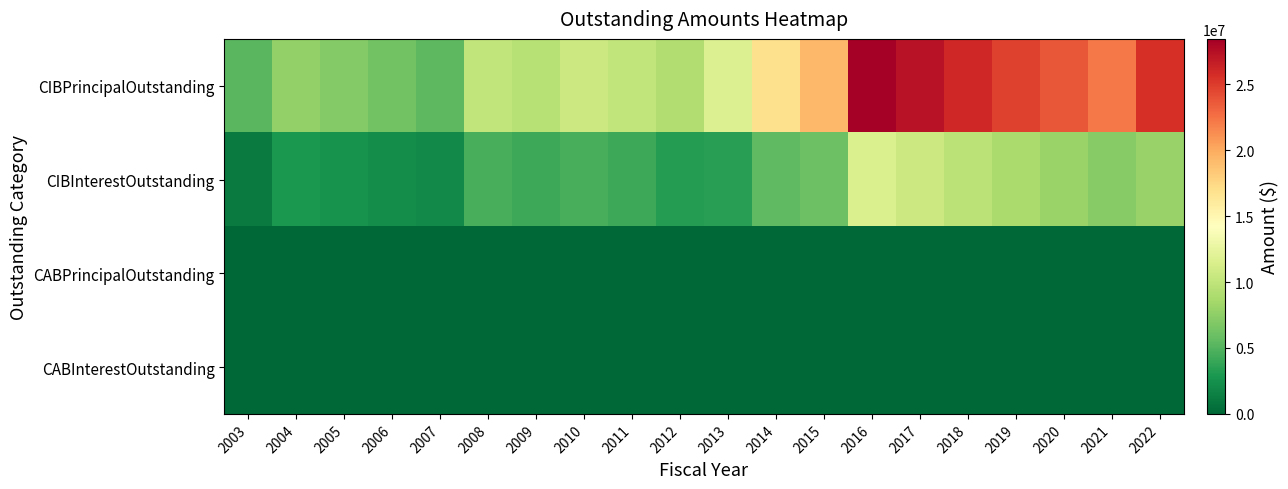

Reading left to right, extract all data points from this chart.

CIBPrincipalOutstanding: 2003=5285000.0	2004=7735000.0	2005=7060000.0	2006=6250000.0	2007=5410000.0	2008=10045000.0	2009=9490000.0	2010=10650000.0	2011=10070000.0	2012=9215000.0	2013=11730000.0	2014=16965000.0	2015=19272000.0	2016=28445000.0	2017=27283000.0	2018=26001000.0	2019=24689000.0	2020=23702000.0	2021=22159000.0	2022=25666000.0
CIBInterestOutstanding: 2003=1118816.9	2004=2961935.3	2005=2608296.6	2006=2288649.1	2007=2006565.3	2008=4641200.3	2009=4173493.4	2010=4623688.4	2011=4142095.9	2012=3229776.2	2013=3355900.2	2014=5539228.6	2015=6092963.0	2016=11532623.7	2017=10595909.6	2018=9697289.2	2019=8837008.5	2020=8047154.6	2021=7185364.0	2022=7977487.9
CABPrincipalOutstanding: 2003=0.0	2004=0.0	2005=0.0	2006=0.0	2007=0.0	2008=0.0	2009=0.0	2010=0.0	2011=0.0	2012=0.0	2013=0.0	2014=0.0	2015=0.0	2016=0.0	2017=0.0	2018=0.0	2019=0.0	2020=0.0	2021=0.0	2022=0.0
CABInterestOutstanding: 2003=0.0	2004=0.0	2005=0.0	2006=0.0	2007=0.0	2008=0.0	2009=0.0	2010=0.0	2011=0.0	2012=0.0	2013=0.0	2014=0.0	2015=0.0	2016=0.0	2017=0.0	2018=0.0	2019=0.0	2020=0.0	2021=0.0	2022=0.0